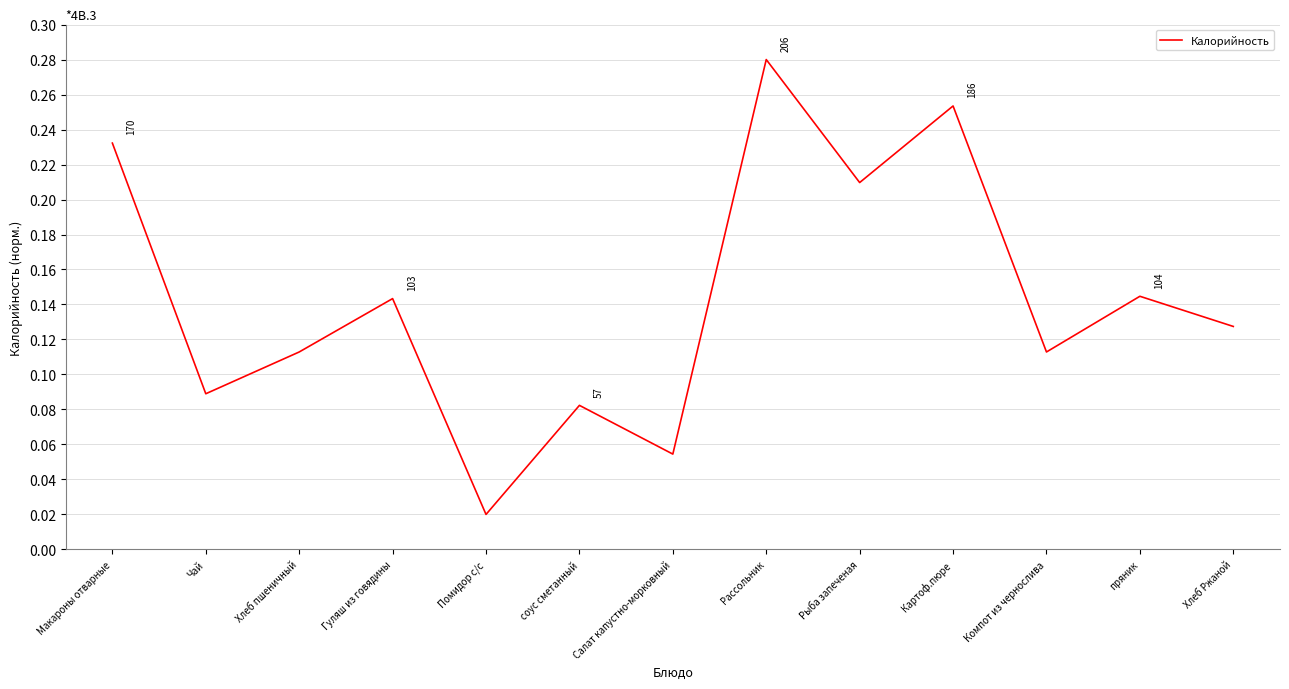

Is this an area chart (filled region under the line)?

No